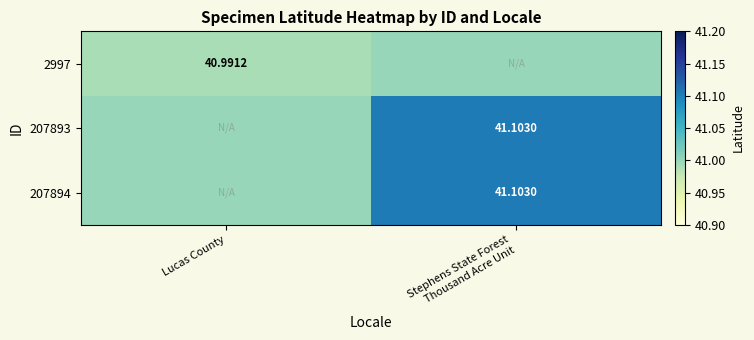

What is the greatest value displayed?

41.1